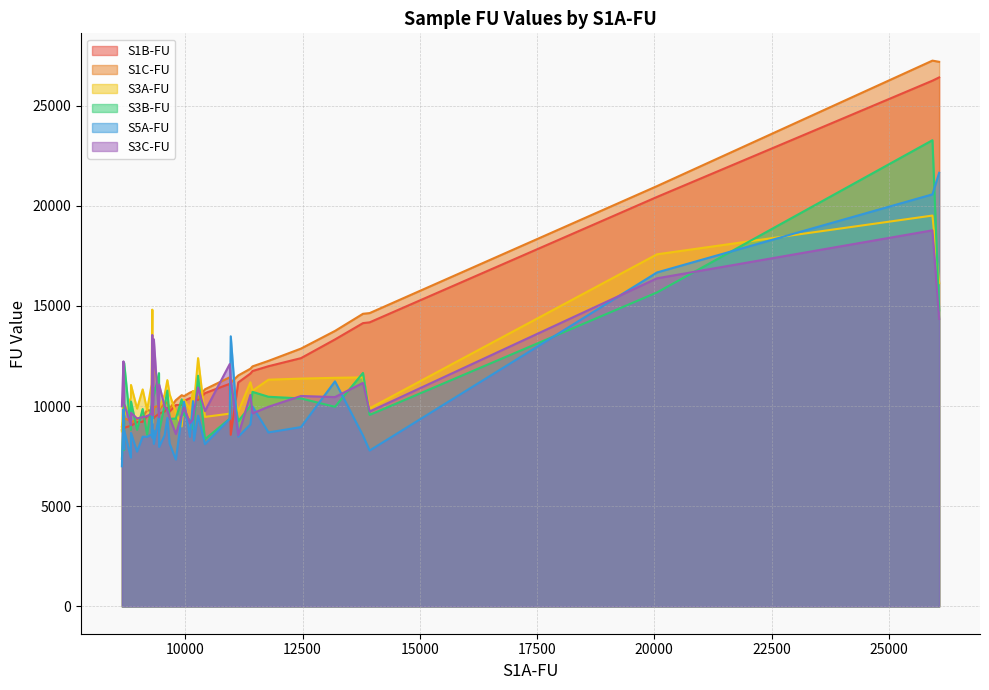

What is the maximum value for S3A-FU?

19508